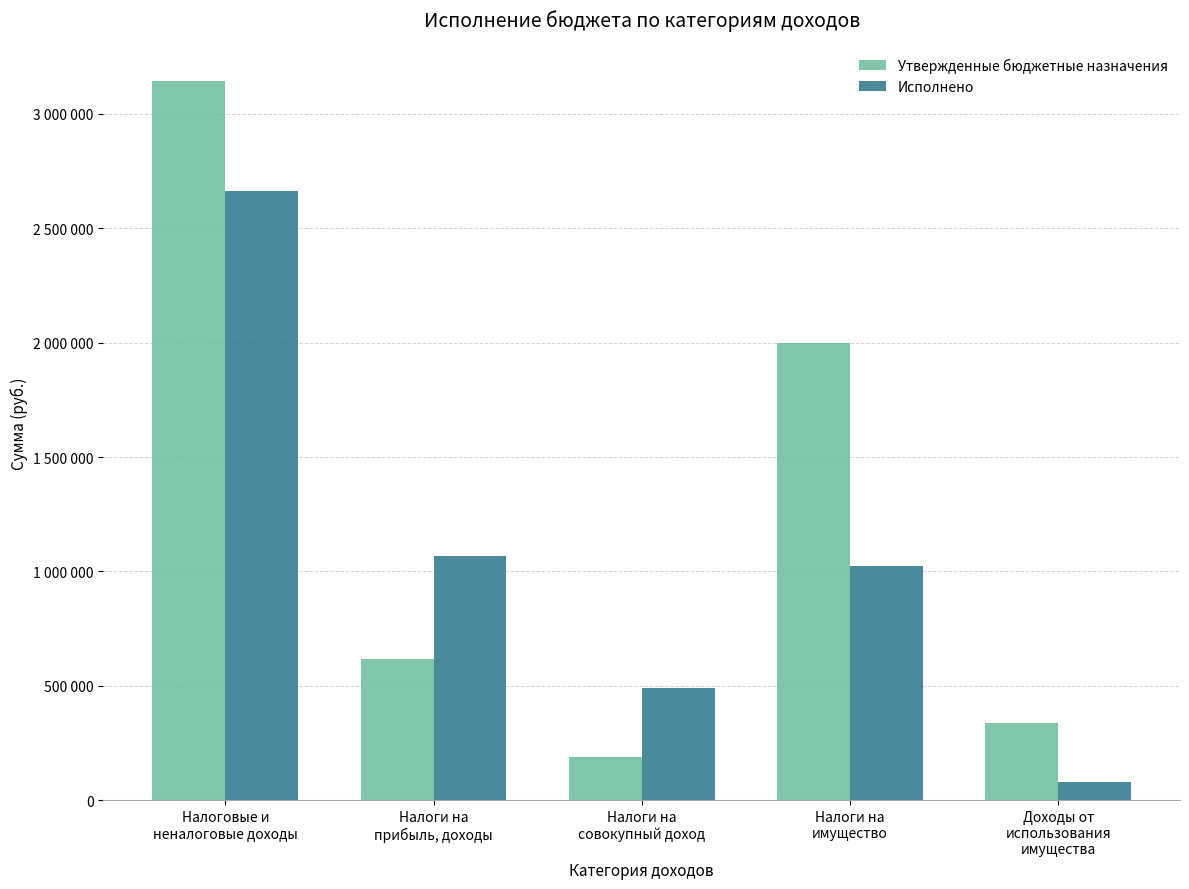

The value of Исполнено at Налоги на
совокупный доход is 492565.8. True or false?

True